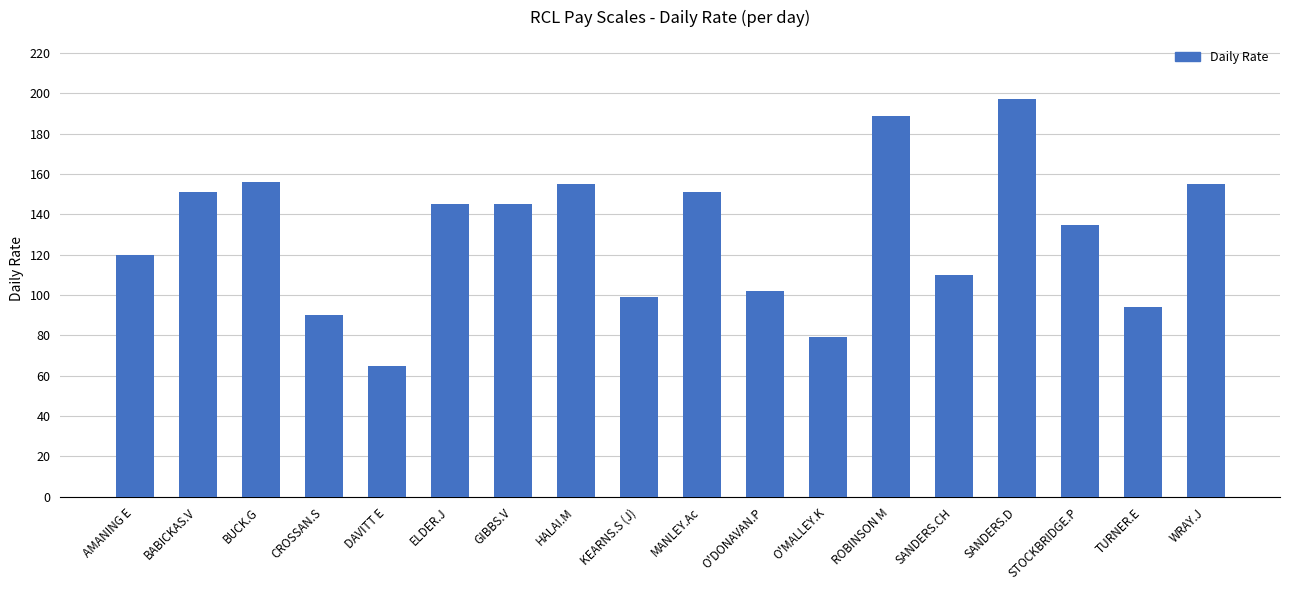

What is the change in value from GIBBS.V to MANLEY.Ac?

+6